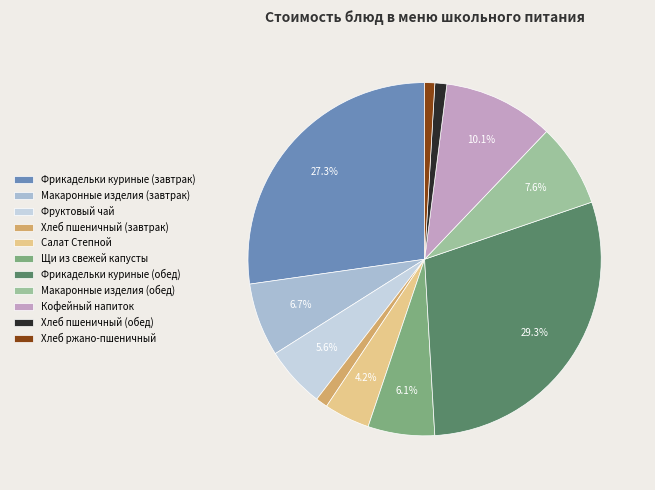

What percentage is the Фрикадельки куриные (завтрак) slice, to the nearest percent?

27%